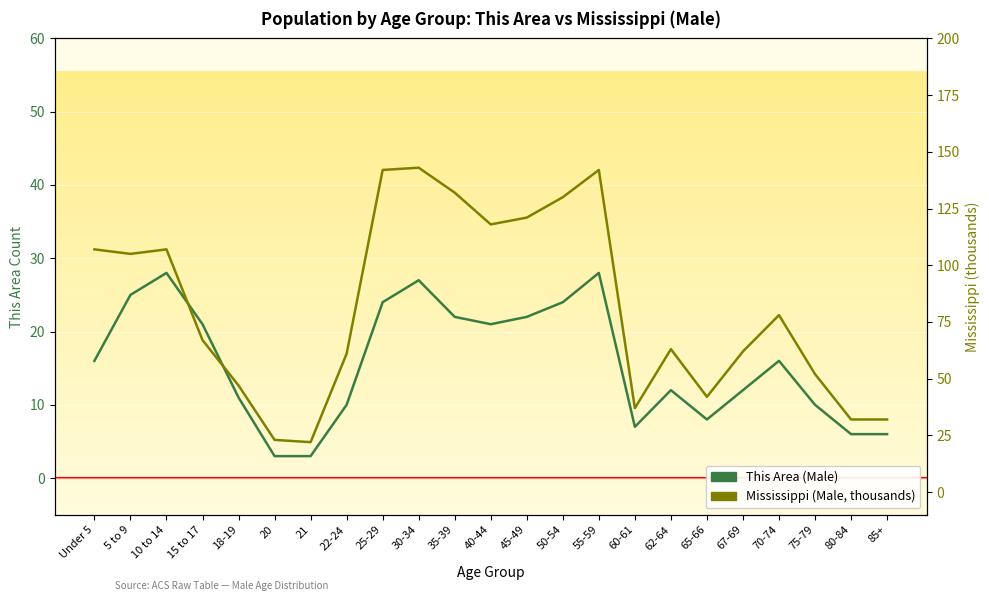

At which label is Mississippi (Male, thousands) closest to 82?

70-74